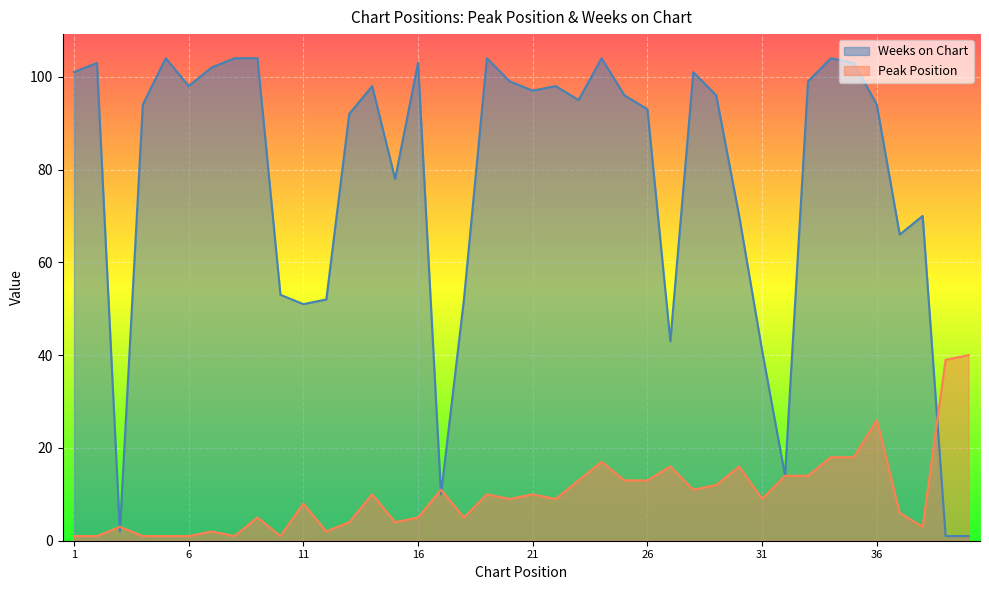

True or false: Peak Position and Weeks on Chart intersect in this chart.

True